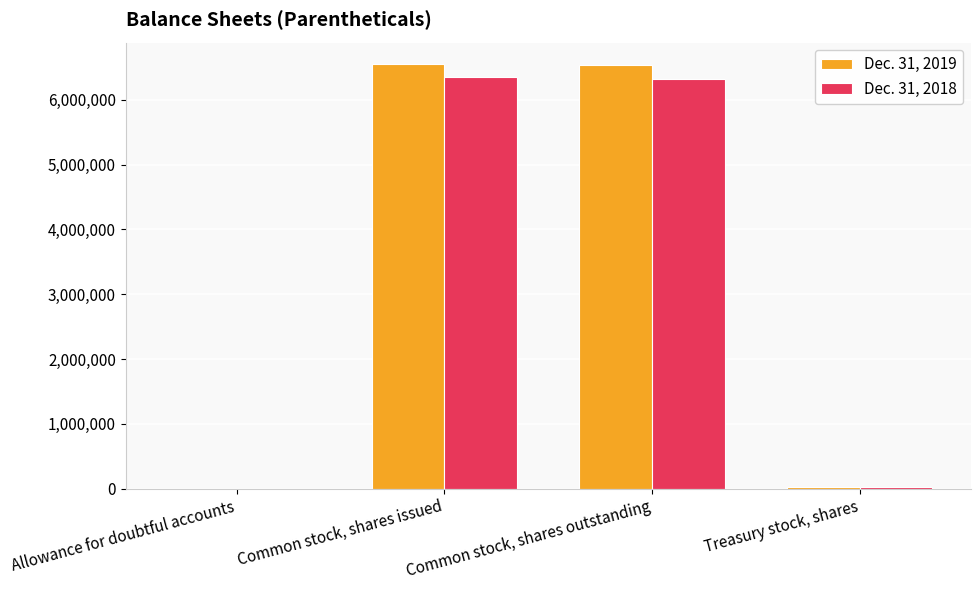

Is the value of Dec. 31, 2018 at Allowance for doubtful accounts greater than the value of Dec. 31, 2019 at Common stock, shares issued?

No